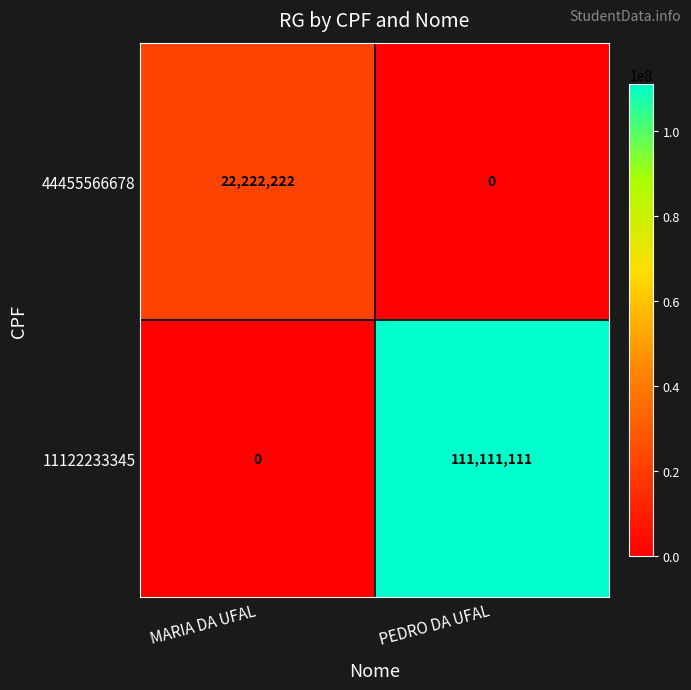

Between MARIA DA UFAL and PEDRO DA UFAL, which series saw the biggest shift?

11122233345